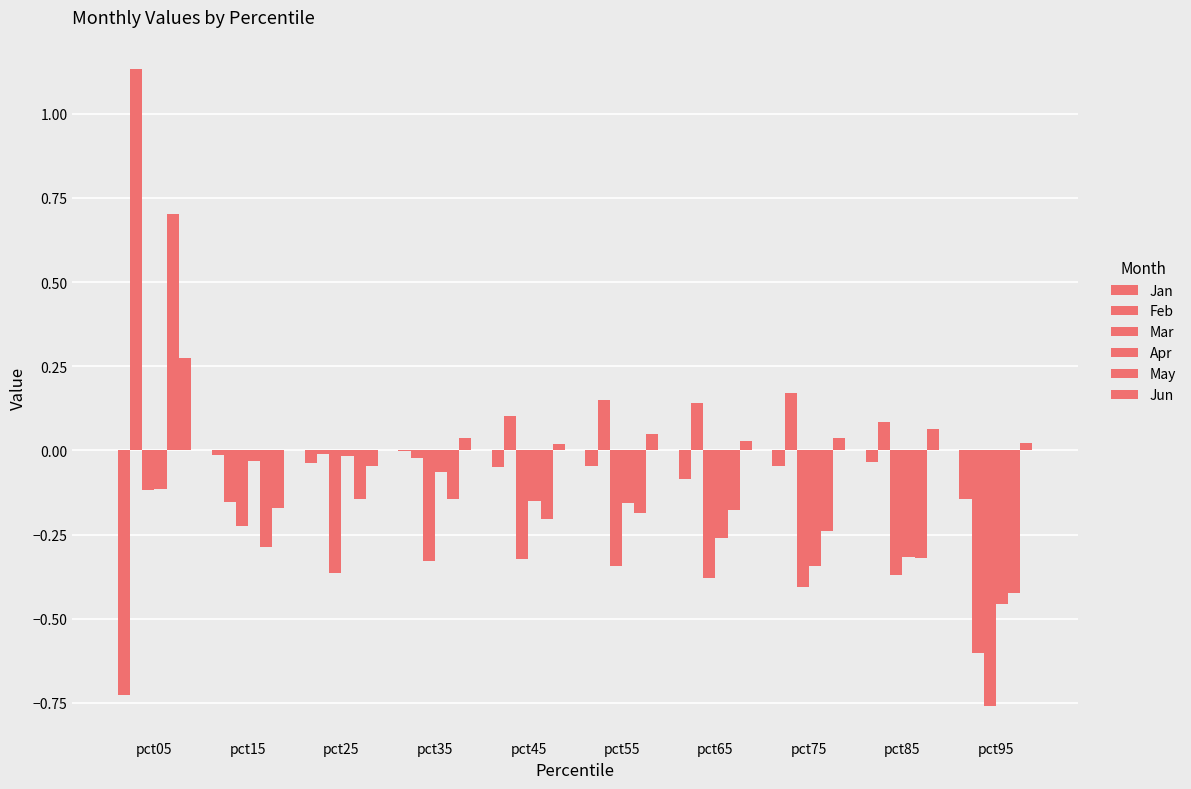

What is the highest value of the Mar series?

-0.1